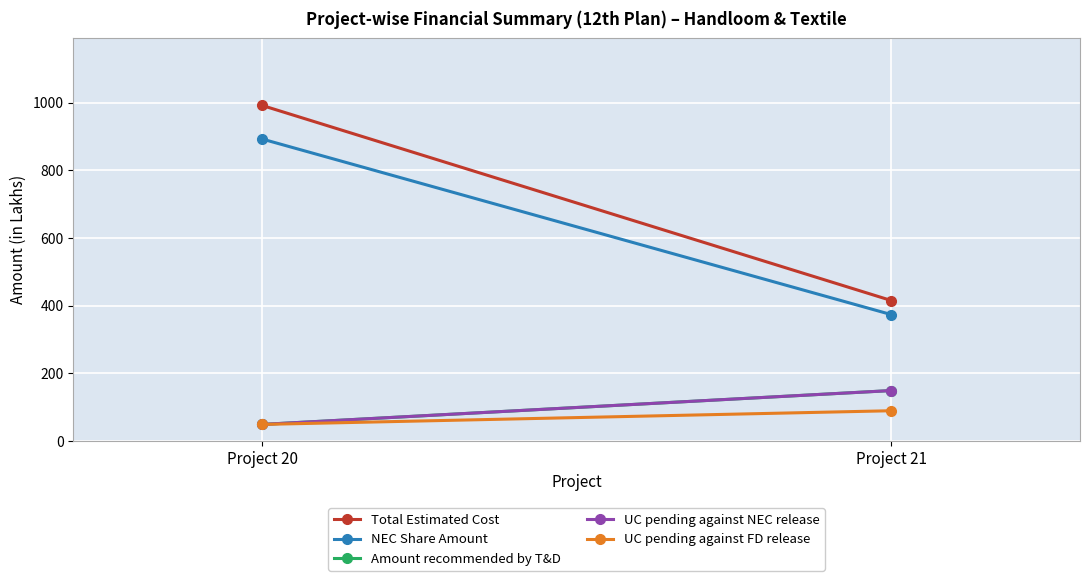

What is the total value across all series at Project 21?

1178.7